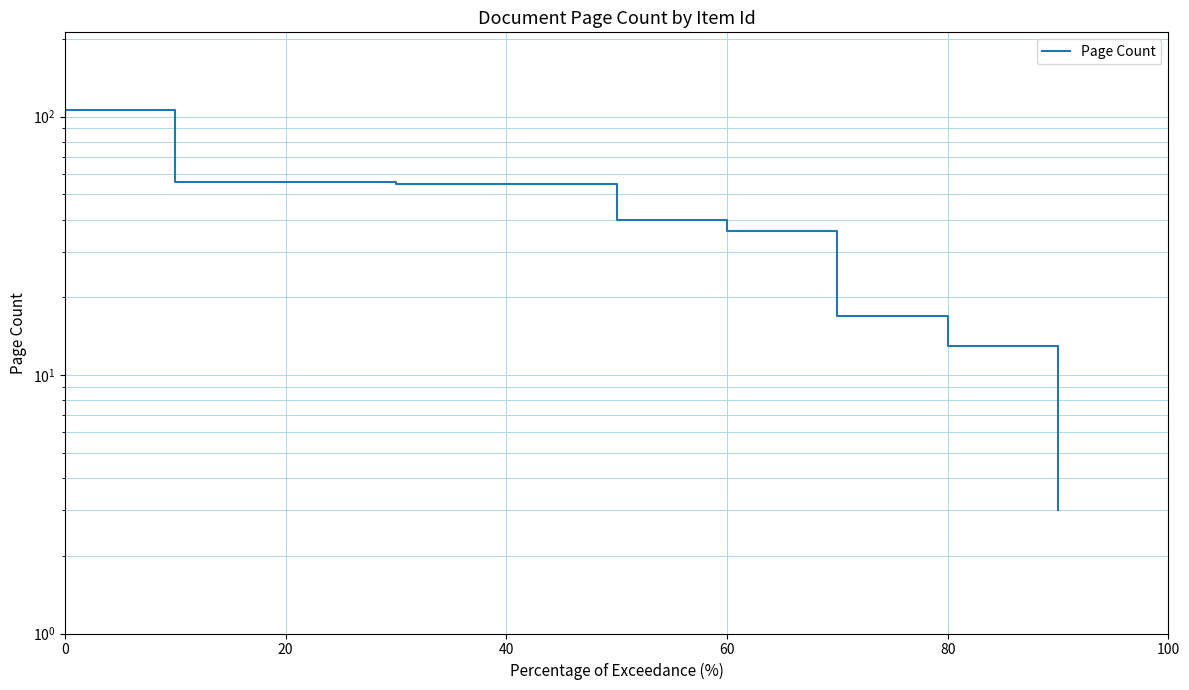

How many series are shown in this chart?

1